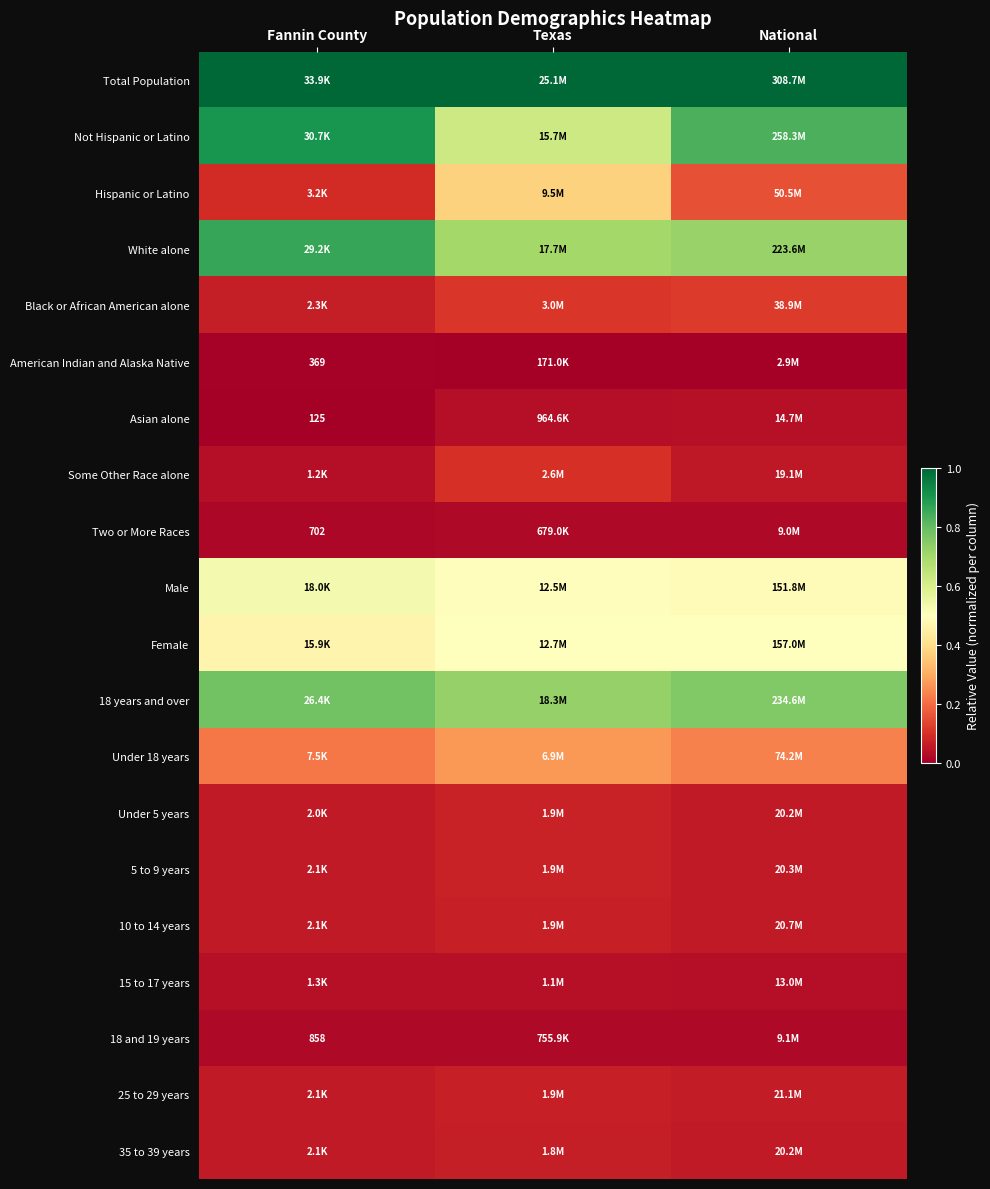

The value of 35 to 39 years at Fannin County is 0.1. True or false?

True